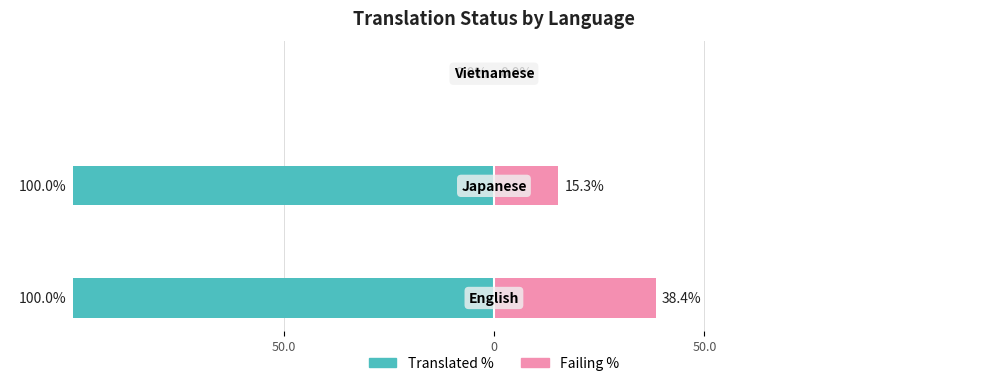

The Failing % series shows 0.0 at 50.0. True or false?

True